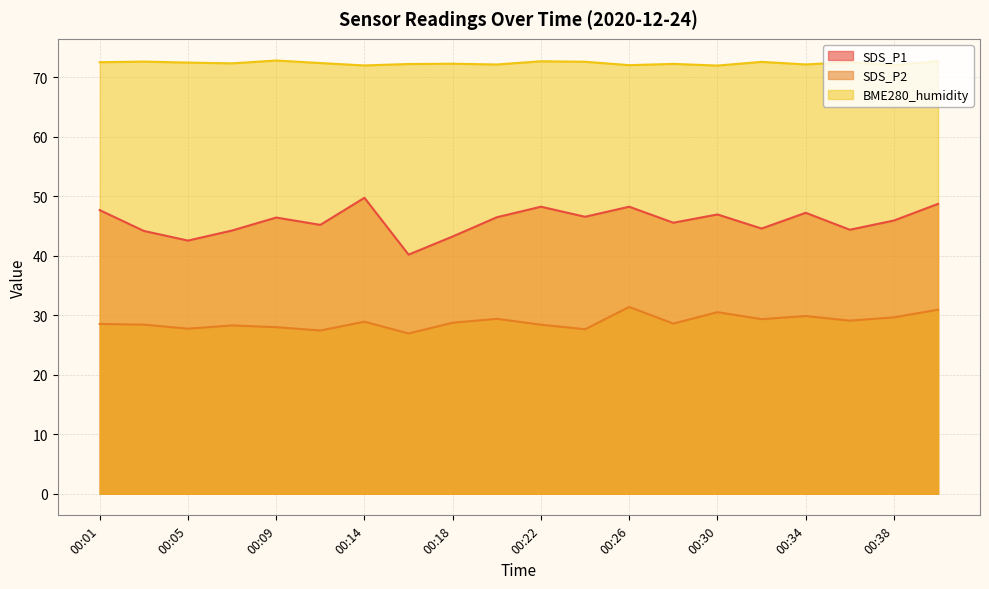

Does the chart display data point markers on the line(s)?

No